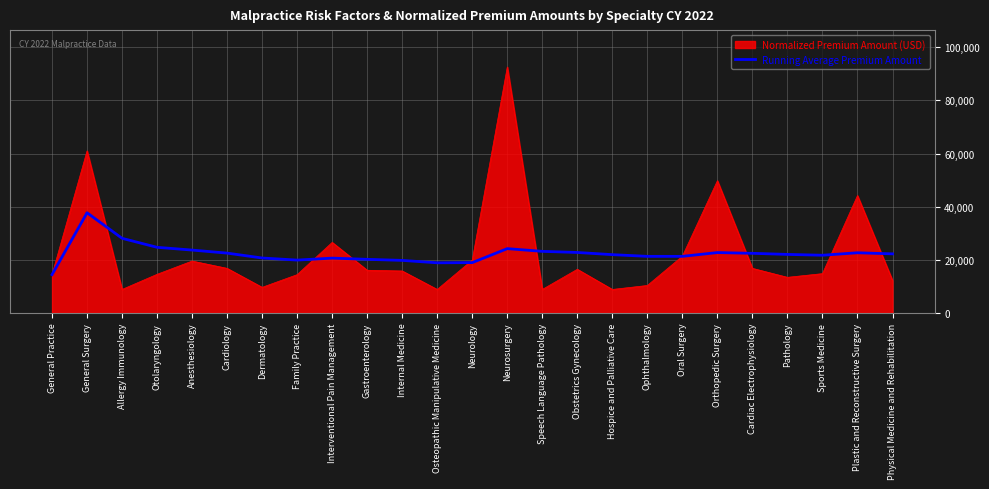

List the series in order of their peak value, highest first.

Normalized Premium Amount (USD), Running Average Premium Amount